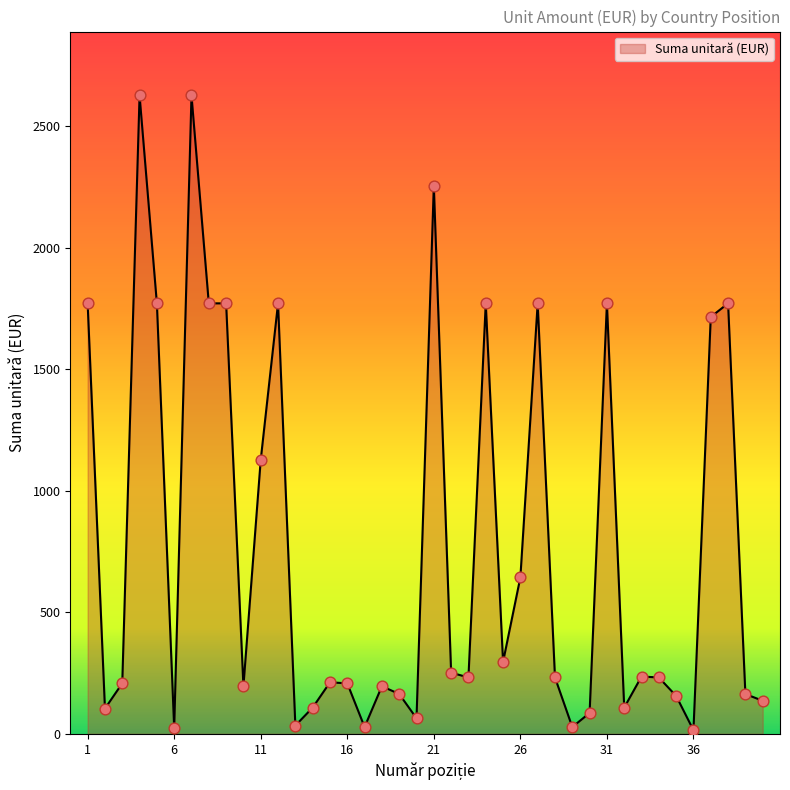

What is the maximum value shown in the chart?

2628